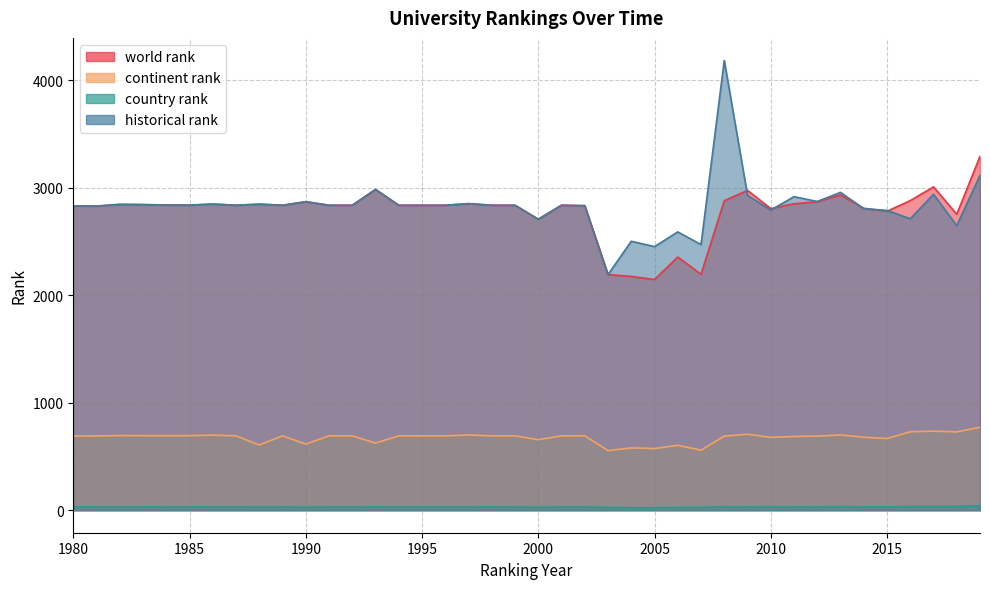

Does the chart have visible grid lines?

Yes